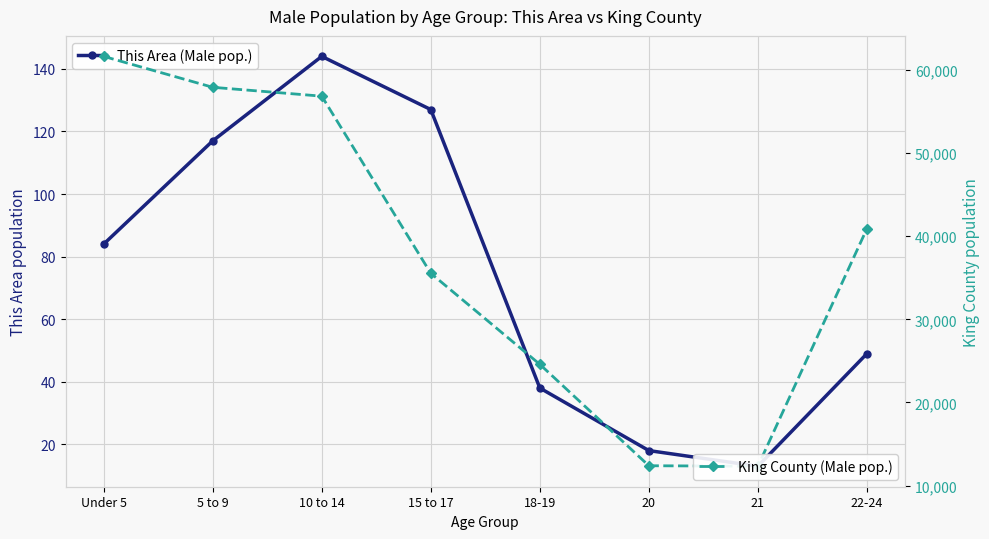

Is the value of This Area (Male pop.) at 15 to 17 greater than the value of King County (Male pop.) at 20?

No